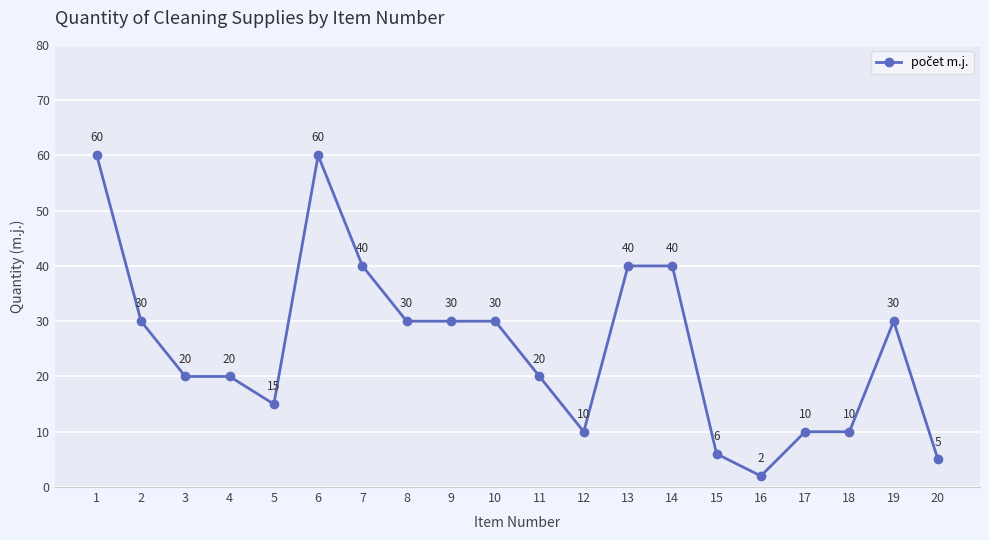

The value at 15 is 6. True or false?

True